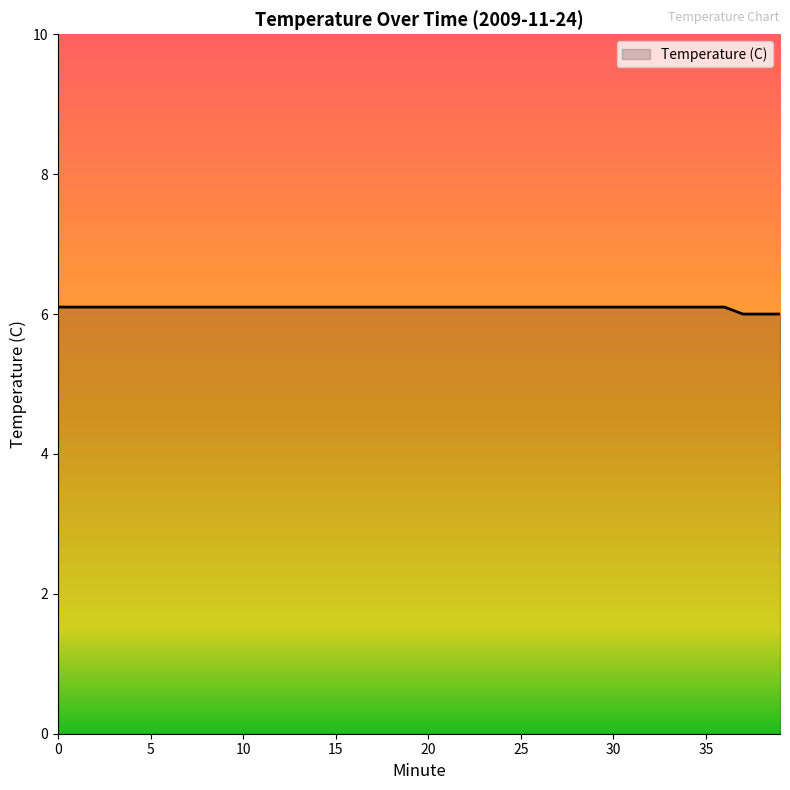

Reading left to right, list all the values displayed in this chart.

6.1	6.1	6.1	6.1	6.1	6.1	6.1	6.1	6.1	6.1	6.1	6.1	6.1	6.1	6.1	6.1	6.1	6.1	6.1	6.1	6.1	6.1	6.1	6.1	6.1	6.1	6.1	6.1	6.1	6.1	6.1	6.1	6.1	6.1	6.1	6.1	6.1	6.0	6.0	6.0